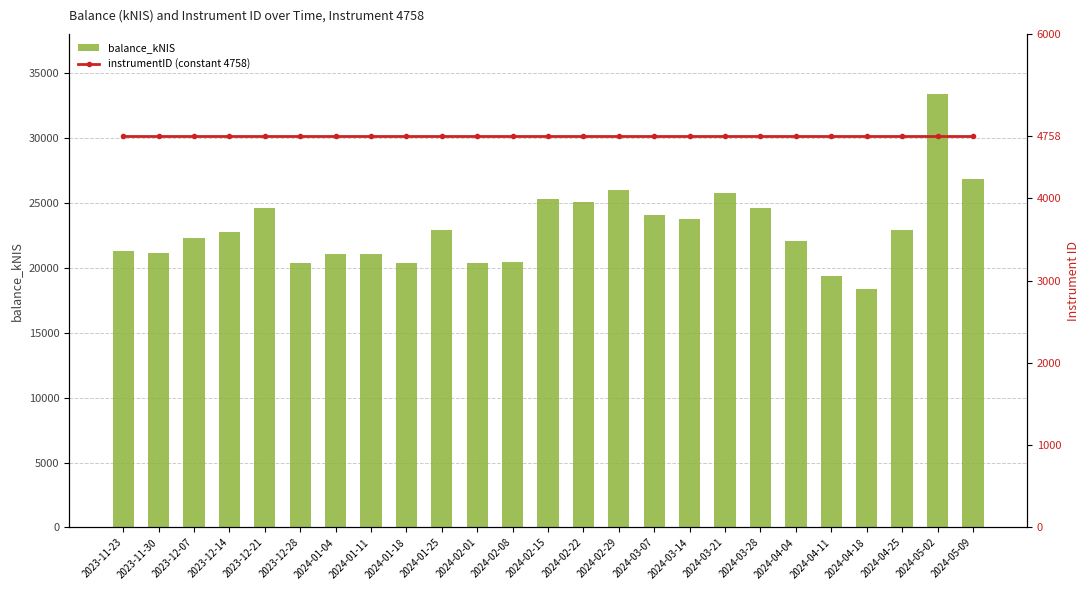

What is the minimum value for instrumentID (constant 4758)?

4758.0